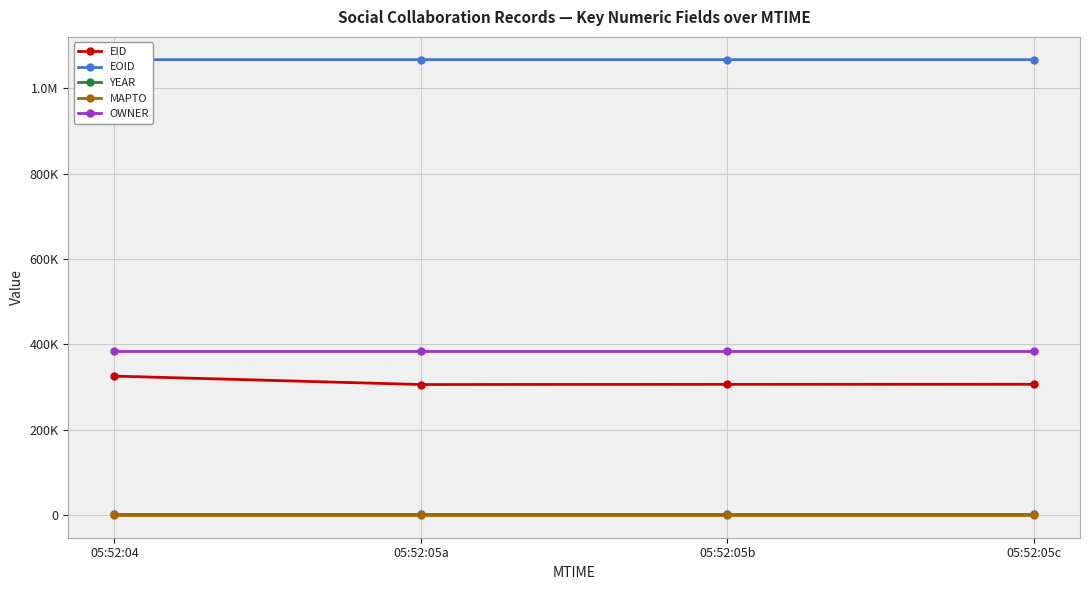

At 05:52:05b, list the series in order from smallest to largest.

MAPTO, YEAR, EID, OWNER, EOID